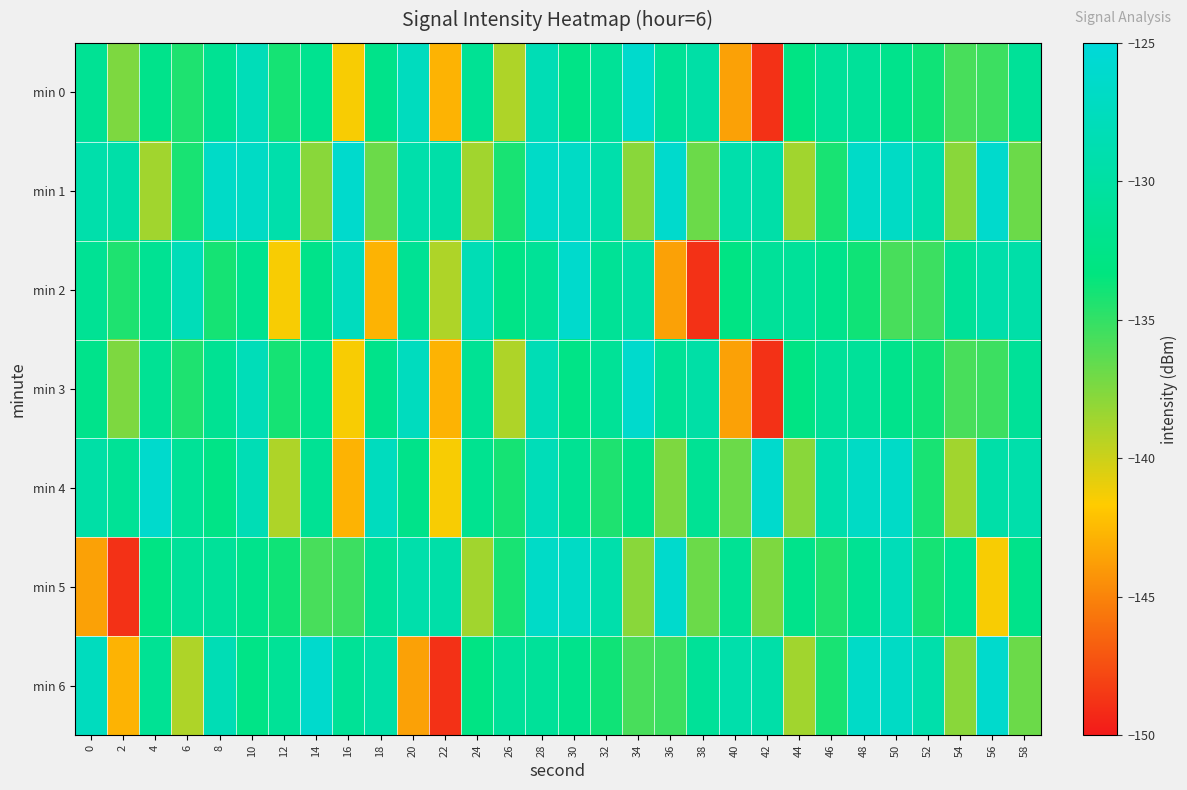

Reading left to right, transcribe all the data shown in this chart.

min 0: 0=-131.4	2=-137.4	4=-132.2	6=-134.4	8=-131.5	10=-128.0	12=-134.0	14=-131.7	16=-141.4	18=-132.3	20=-127.5	22=-142.8	24=-131.4	26=-139.0	28=-128.3	30=-132.6	32=-131.1	34=-126.2	36=-131.2	38=-129.7	40=-143.6	42=-148.9	44=-132.8	46=-130.9	48=-130.9	50=-132.1	52=-133.9	54=-135.7	56=-135.3	58=-131.0
min 1: 0=-129.2	2=-129.5	4=-138.6	6=-134.1	8=-126.6	10=-126.8	12=-129.3	14=-137.8	16=-126.2	18=-136.8	20=-129.2	22=-129.5	24=-138.6	26=-134.1	28=-126.6	30=-126.8	32=-129.3	34=-137.8	36=-126.2	38=-136.8	40=-129.2	42=-129.5	44=-138.6	46=-134.1	48=-126.6	50=-126.8	52=-129.3	54=-137.8	56=-126.2	58=-136.8
min 2: 0=-131.4	2=-134.4	4=-131.5	6=-128.0	8=-134.0	10=-131.7	12=-141.4	14=-132.3	16=-127.5	18=-142.8	20=-131.4	22=-139.0	24=-128.3	26=-132.6	28=-131.1	30=-126.2	32=-131.2	34=-129.7	36=-143.6	38=-148.9	40=-132.8	42=-130.9	44=-130.9	46=-132.1	48=-133.9	50=-135.7	52=-135.3	54=-131.0	56=-129.2	58=-129.5
min 3: 0=-132.2	2=-137.4	4=-131.4	6=-134.4	8=-131.5	10=-128.0	12=-134.0	14=-131.7	16=-141.4	18=-132.3	20=-127.5	22=-142.8	24=-131.4	26=-139.0	28=-128.3	30=-132.6	32=-131.1	34=-126.2	36=-131.2	38=-129.7	40=-143.6	42=-148.9	44=-132.8	46=-130.9	48=-130.9	50=-132.1	52=-133.9	54=-135.7	56=-135.3	58=-131.0
min 4: 0=-129.7	2=-131.2	4=-126.2	6=-131.1	8=-132.6	10=-128.3	12=-139.0	14=-131.4	16=-142.8	18=-127.5	20=-132.3	22=-141.4	24=-131.7	26=-134.0	28=-128.0	30=-131.5	32=-134.4	34=-132.2	36=-137.4	38=-131.4	40=-136.8	42=-126.2	44=-137.8	46=-129.3	48=-126.8	50=-126.6	52=-134.1	54=-138.6	56=-129.5	58=-129.2
min 5: 0=-143.6	2=-148.9	4=-132.8	6=-130.9	8=-130.9	10=-132.1	12=-133.9	14=-135.7	16=-135.3	18=-131.0	20=-129.2	22=-129.5	24=-138.6	26=-134.1	28=-126.6	30=-126.8	32=-129.3	34=-137.8	36=-126.2	38=-136.8	40=-131.4	42=-137.4	44=-132.2	46=-134.4	48=-131.5	50=-128.0	52=-134.0	54=-131.7	56=-141.4	58=-132.3
min 6: 0=-127.5	2=-142.8	4=-131.4	6=-139.0	8=-128.3	10=-132.6	12=-131.1	14=-126.2	16=-131.2	18=-129.7	20=-143.6	22=-148.9	24=-132.8	26=-130.9	28=-130.9	30=-132.1	32=-133.9	34=-135.7	36=-135.3	38=-131.0	40=-129.2	42=-129.5	44=-138.6	46=-134.1	48=-126.6	50=-126.8	52=-129.3	54=-137.8	56=-126.2	58=-136.8